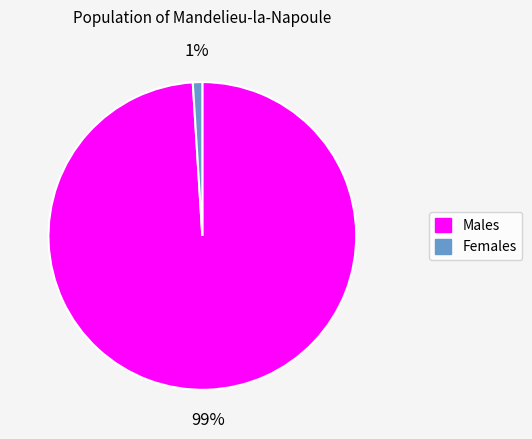

To the nearest percent, what is the combined percentage of Males and Females?

100%